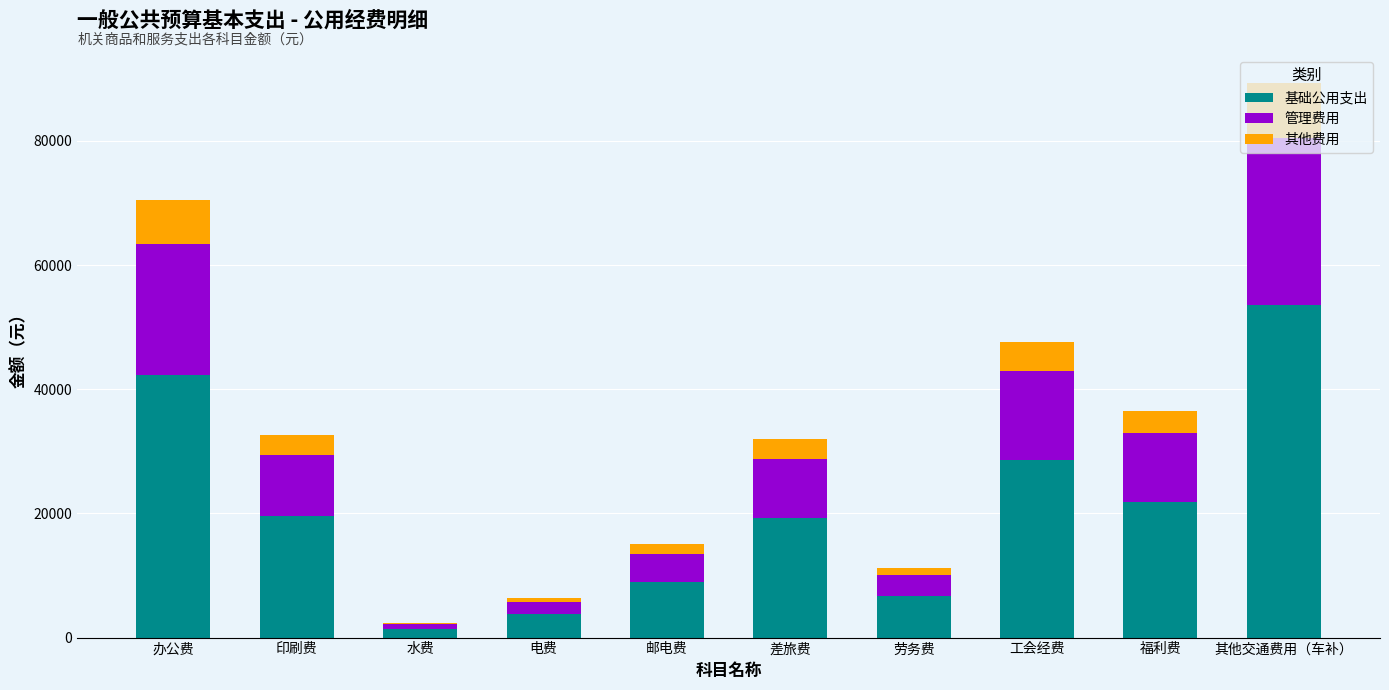

At which category is the sum across all series the highest?

其他交通费用（车补）